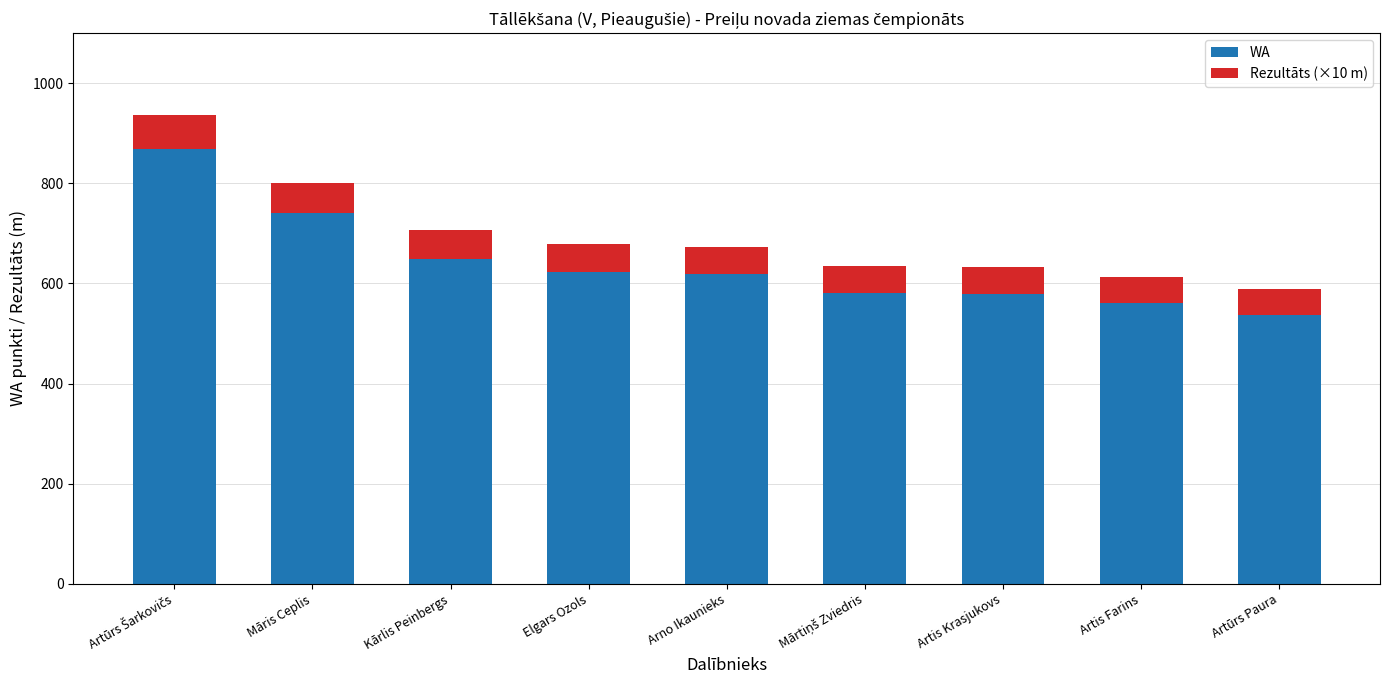

The value of WA at Māris Ceplis is 740.0. True or false?

True